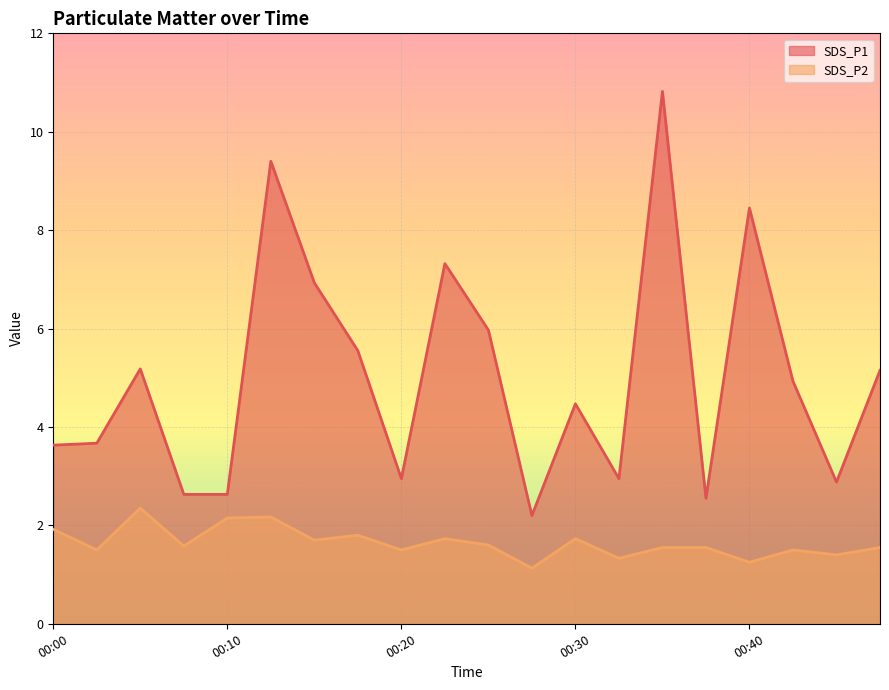

Rank the categories by SDS_P1 value from highest to lowest.

00:35, 00:13, 00:40, 00:22, 00:15, 00:25, 00:18, 00:05, 00:47, 00:42, 00:30, 00:03, 00:00, 00:20, 00:32, 00:45, 00:08, 00:10, 00:37, 00:27